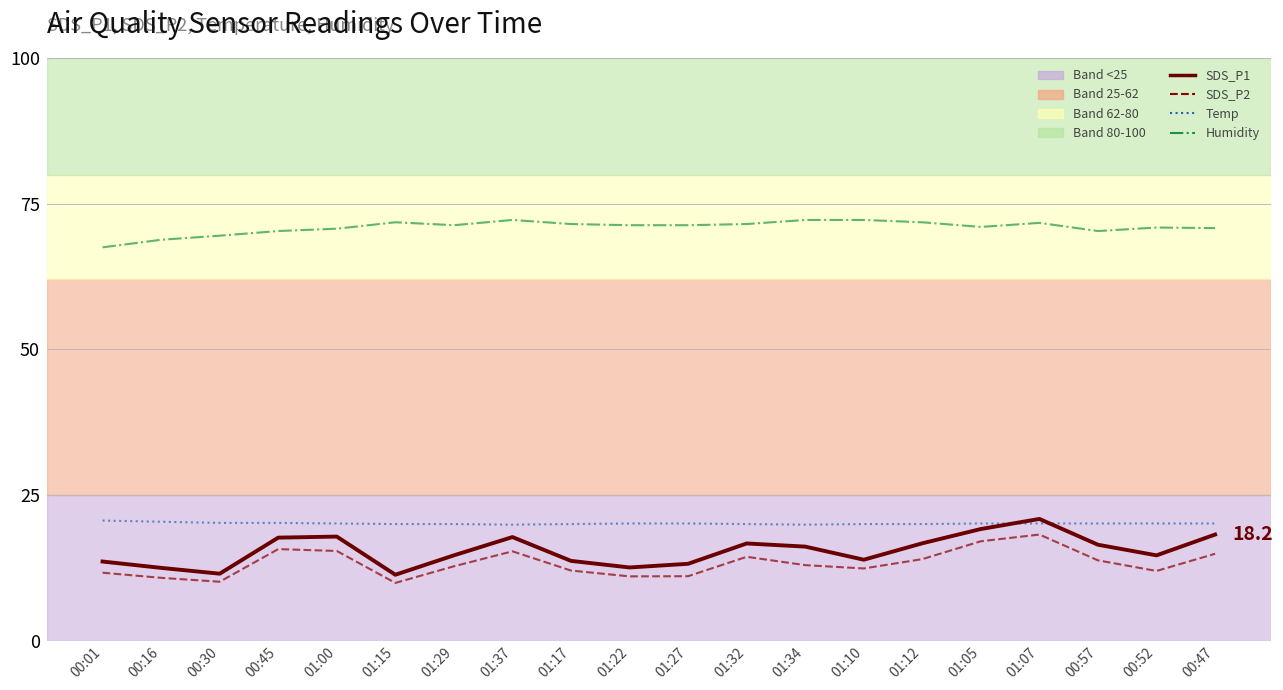

List the labels in order of Temp line value, largest first.

00:01, 00:16, 00:30, 00:45, 01:00, 01:22, 01:27, 01:05, 01:07, 00:57, 00:52, 00:47, 01:15, 01:29, 01:17, 01:32, 01:10, 01:12, 01:37, 01:34